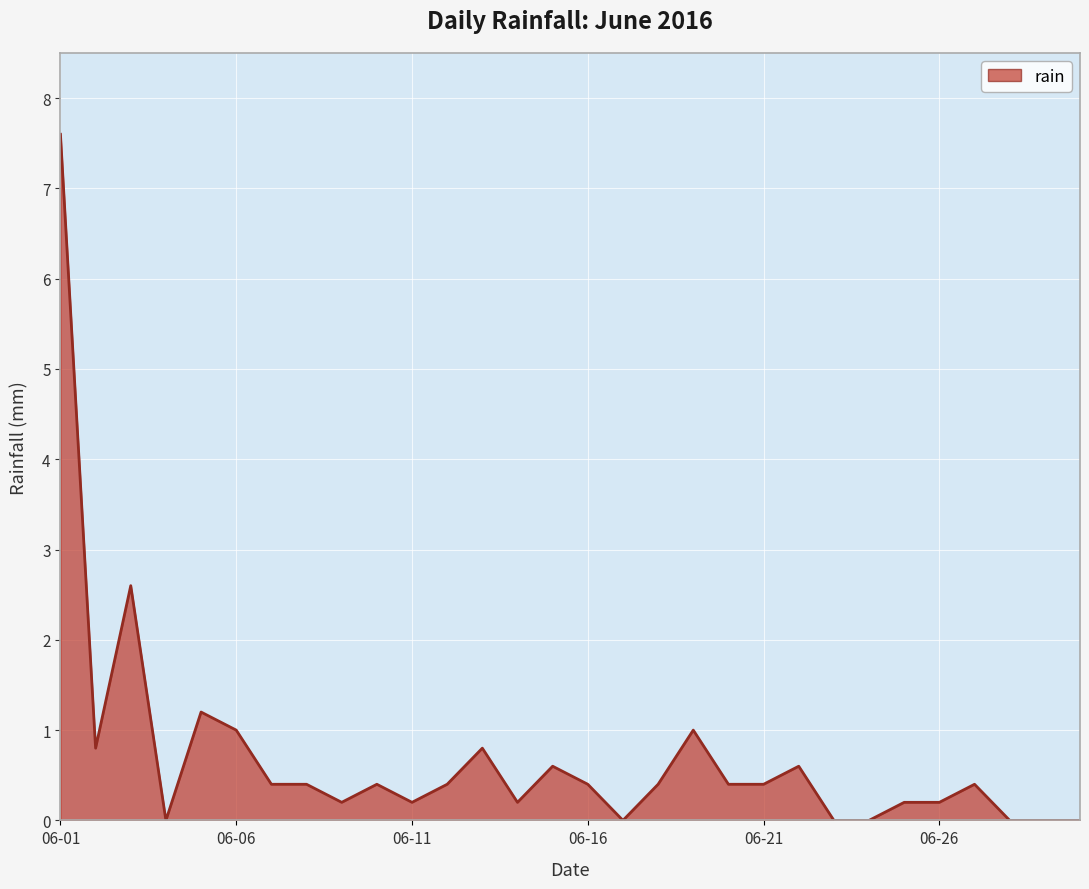

Does the chart have visible grid lines?

Yes